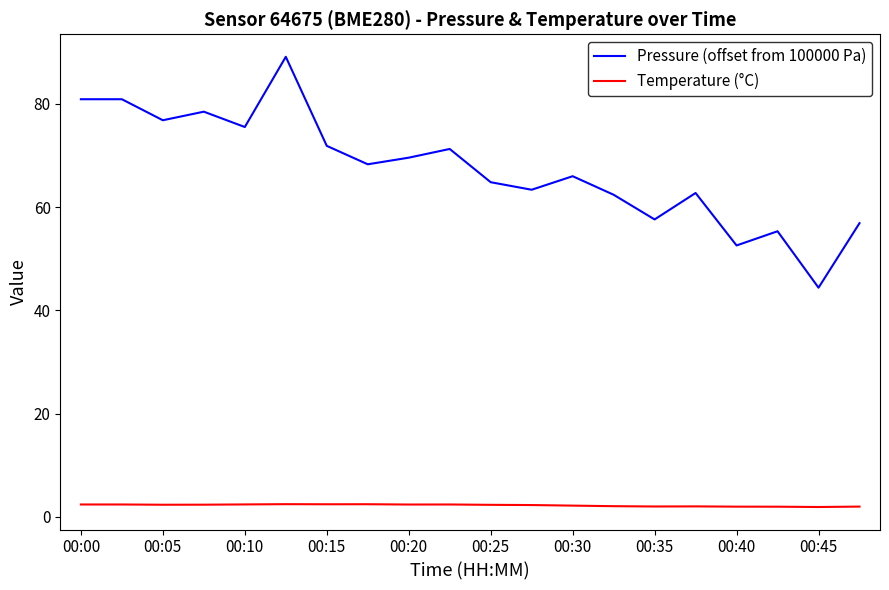

Rank the series by their average value, from lowest to highest.

Temperature (°C), Pressure (offset from 100000 Pa)